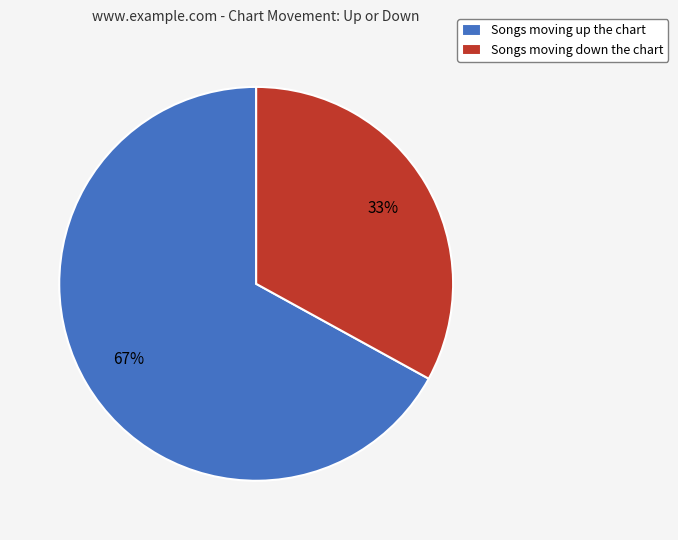

To the nearest percent, what is the difference between the largest and smallest slice percentages?

34%